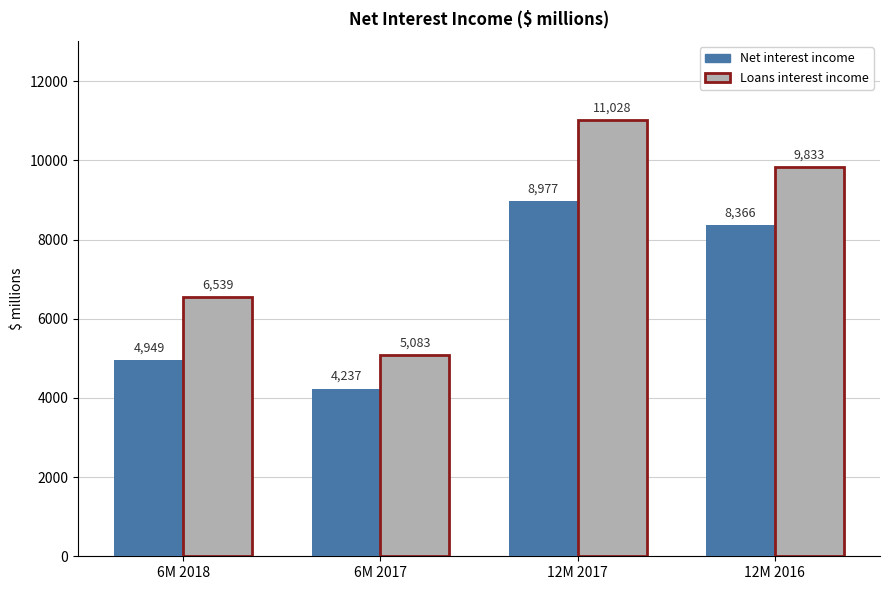

List the series in order of their overall mean, highest first.

Loans interest income, Net interest income